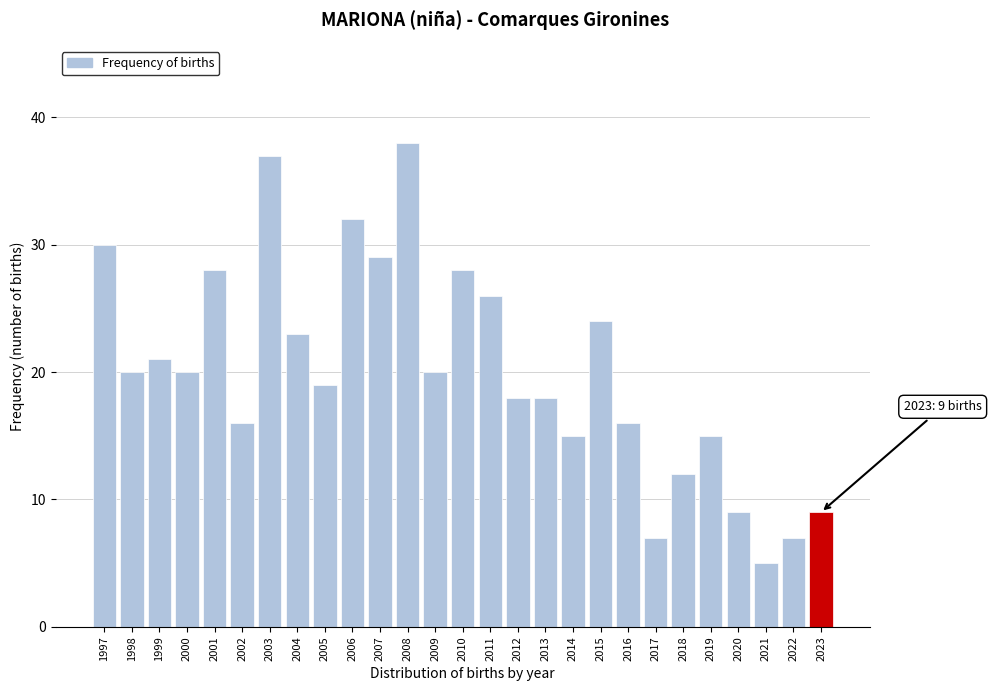

Reading right to left, list all the values displayed in this chart.

2023=9	2022=7	2021=5	2020=9	2019=15	2018=12	2017=7	2016=16	2015=24	2014=15	2013=18	2012=18	2011=26	2010=28	2009=20	2008=38	2007=29	2006=32	2005=19	2004=23	2003=37	2002=16	2001=28	2000=20	1999=21	1998=20	1997=30